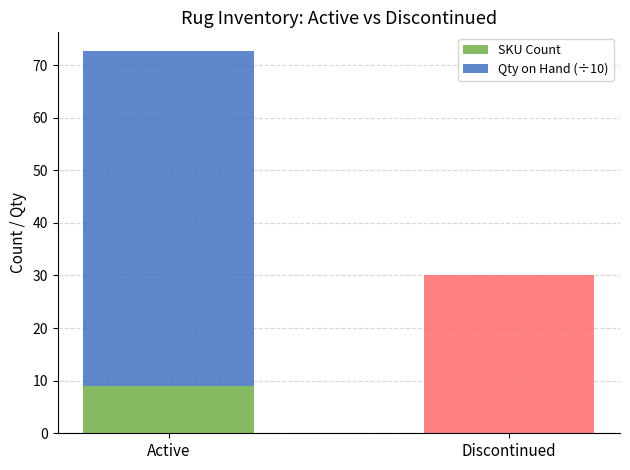

What is the difference between the maximum and minimum values in the SKU Count series?

21.0